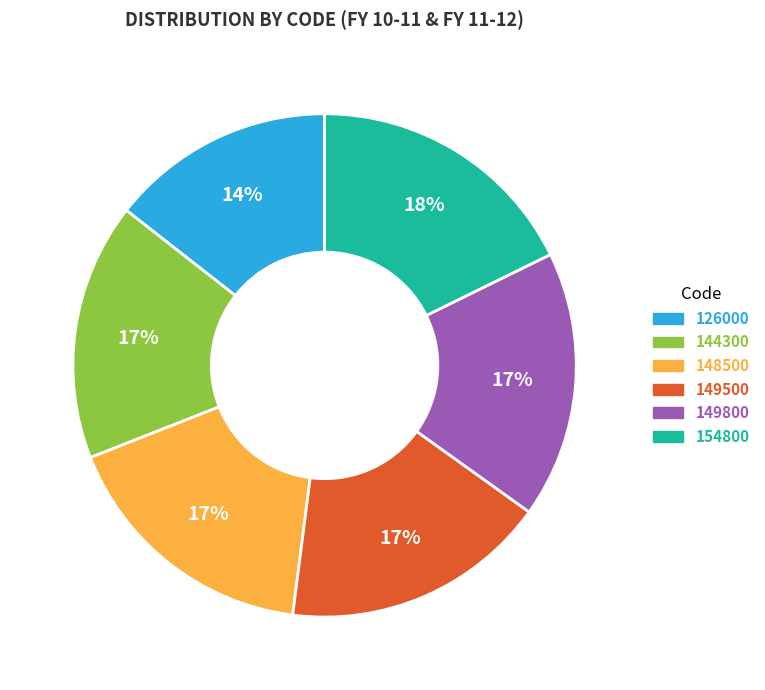

Does 126000 account for over 50% of the chart?

No